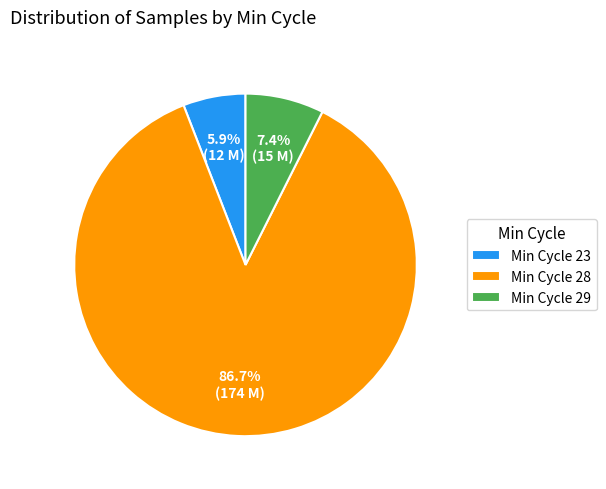

Which category has the biggest portion of the pie?

Min Cycle 28